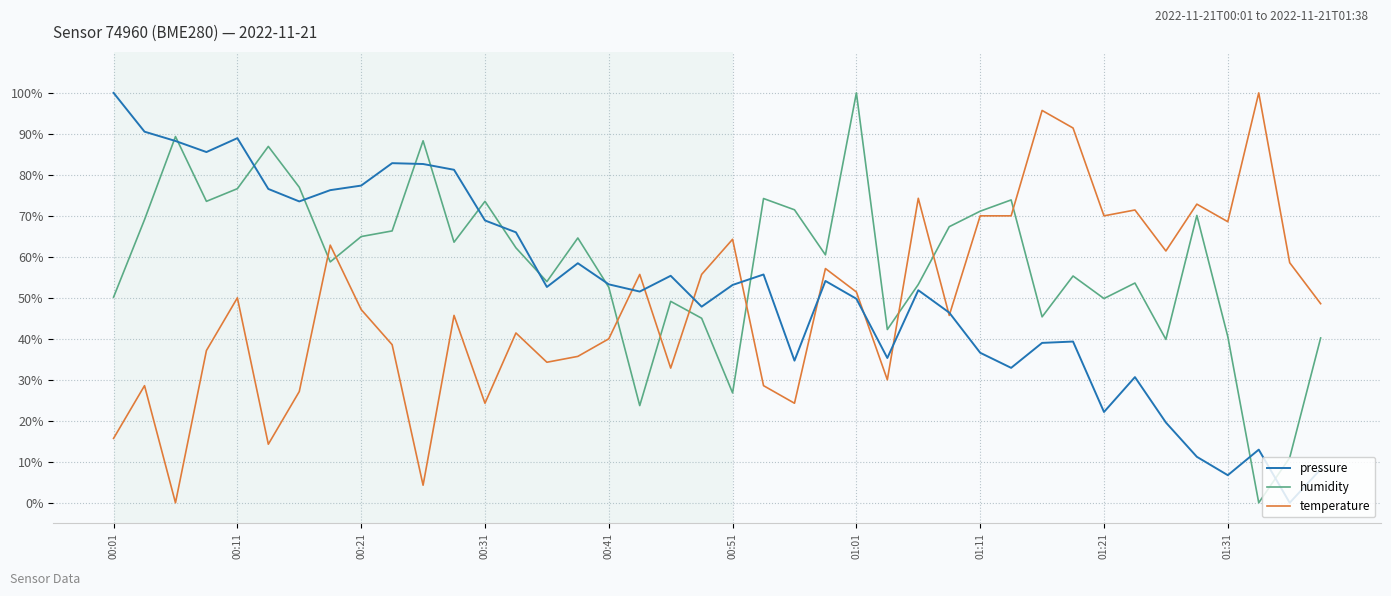

Rank the series by their average value, from highest to lowest.

humidity, pressure, temperature